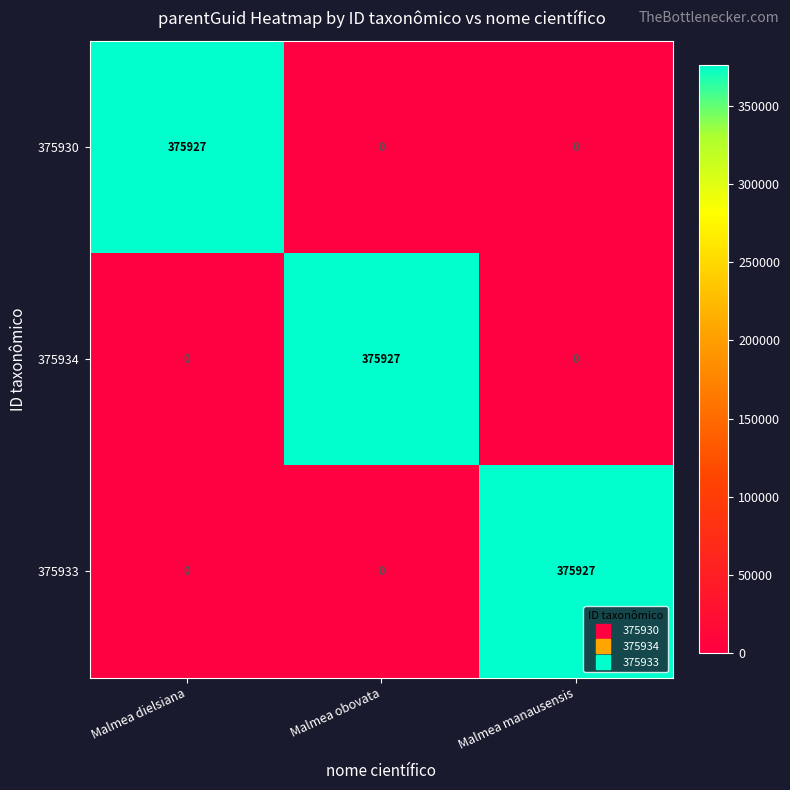

What is the spread (max minus min) of values at Malmea obovata?

375927